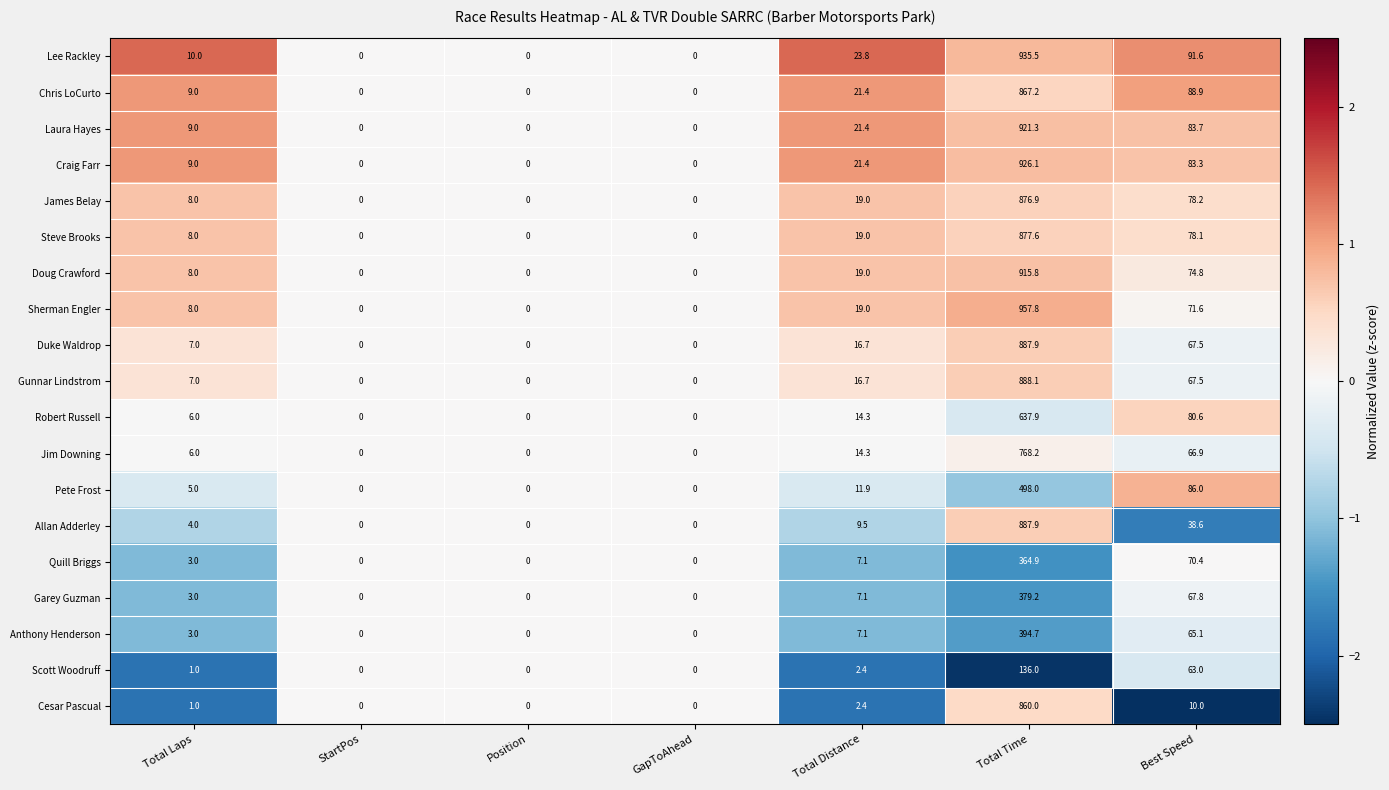

Which series has the largest total across all categories?

Lee Rackley